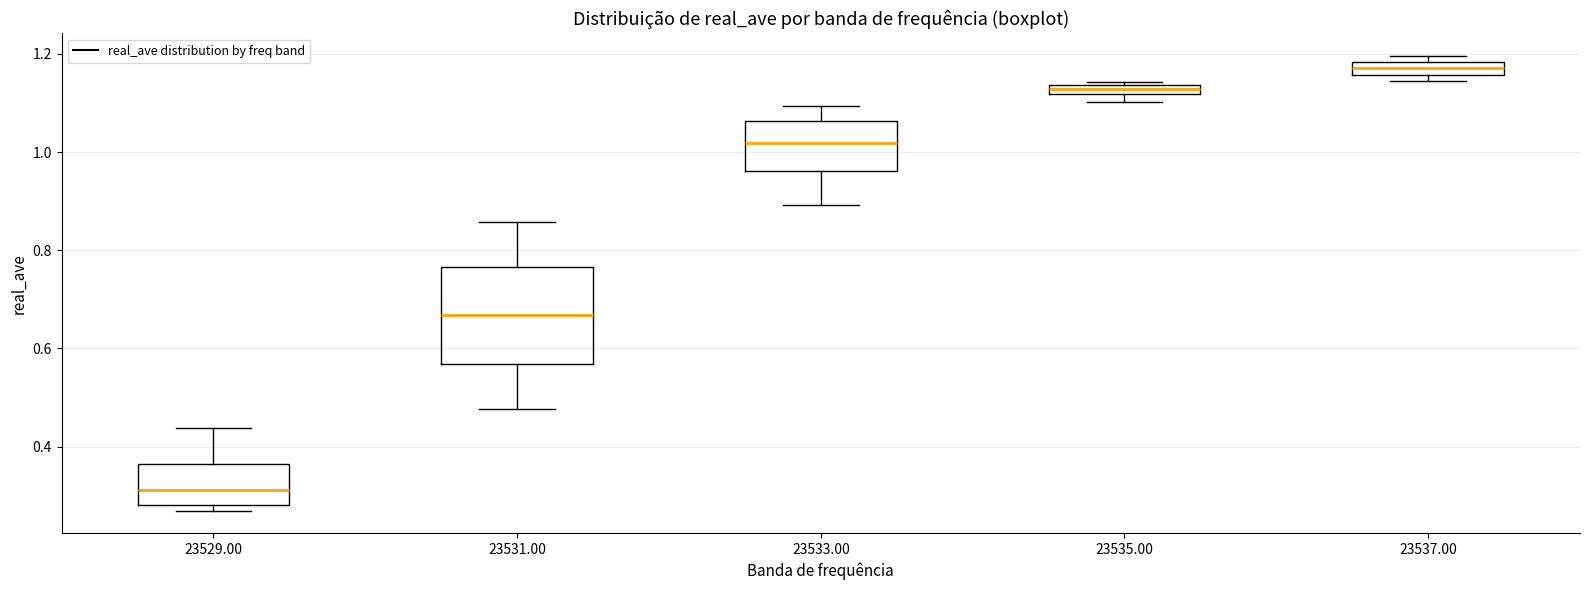

Which box's median line is the highest?

23537.00